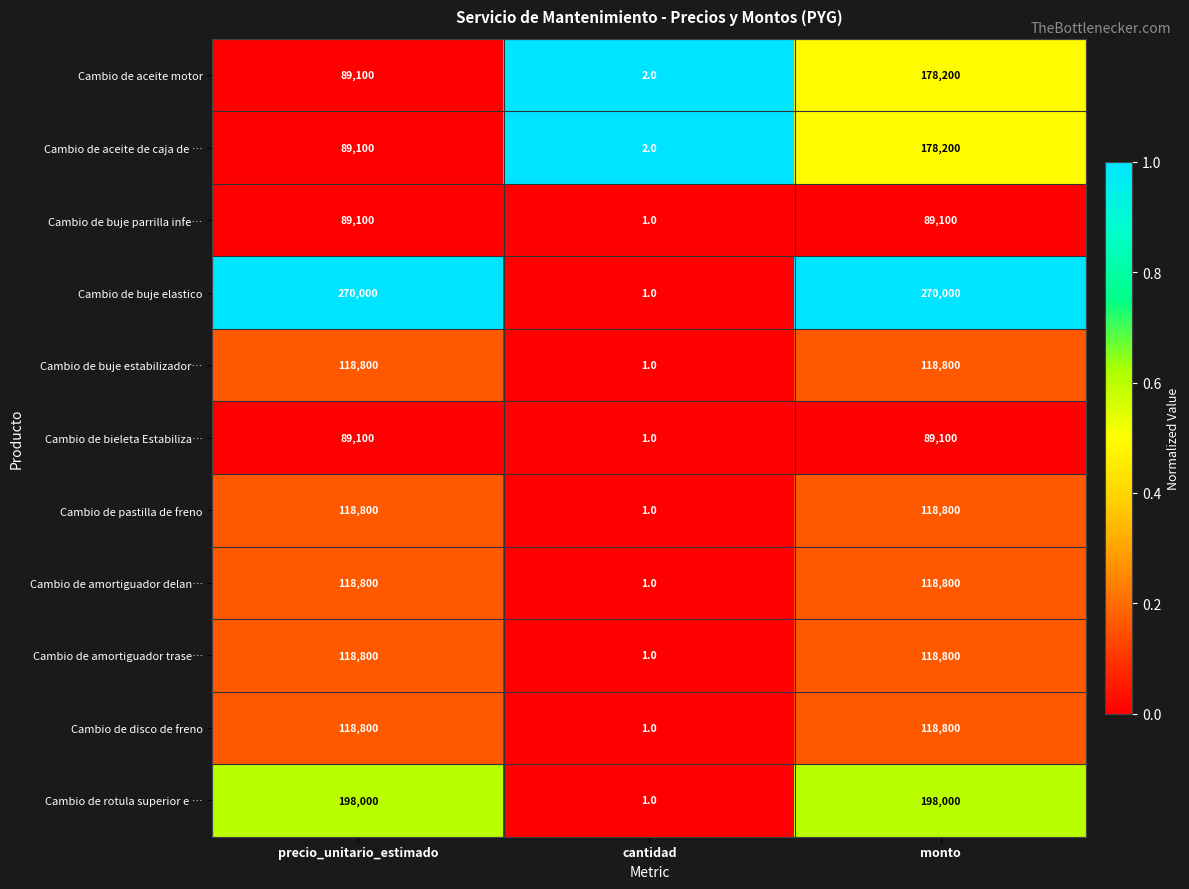

What is the difference between the highest and lowest values at monto?

180900